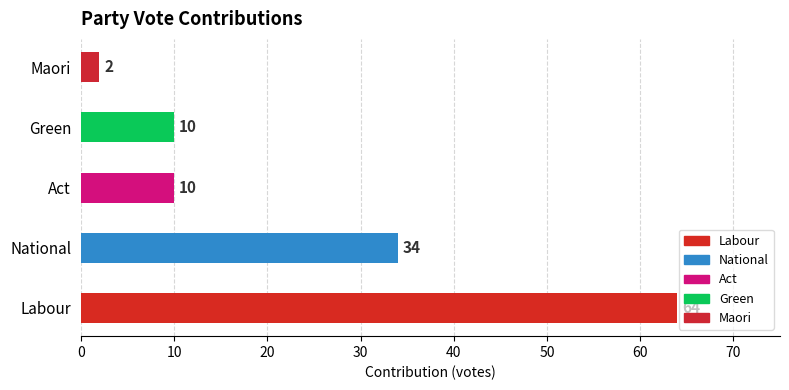

What is the sum of all values?

120